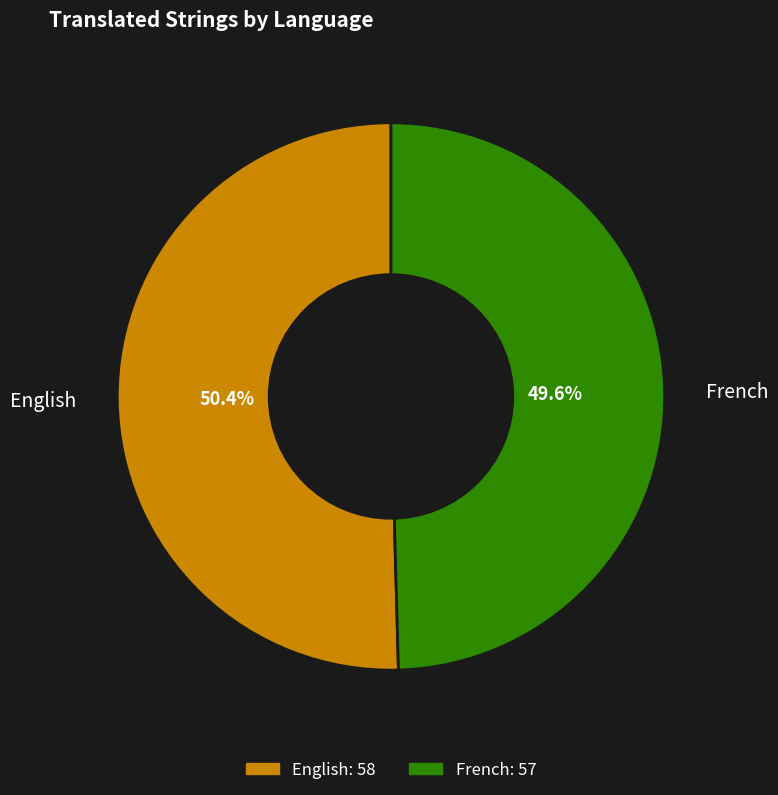

Approximately how many times larger is the value at French compared to English?

1.0